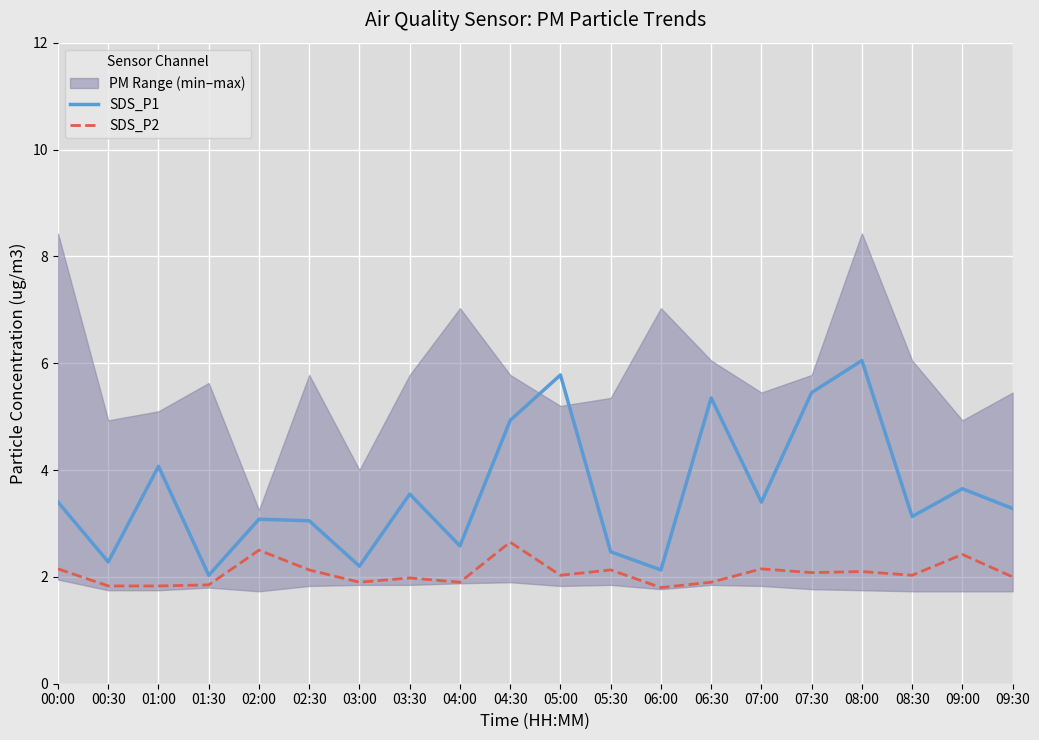

At which category does SDS_P2 reach its first local valley?

03:00